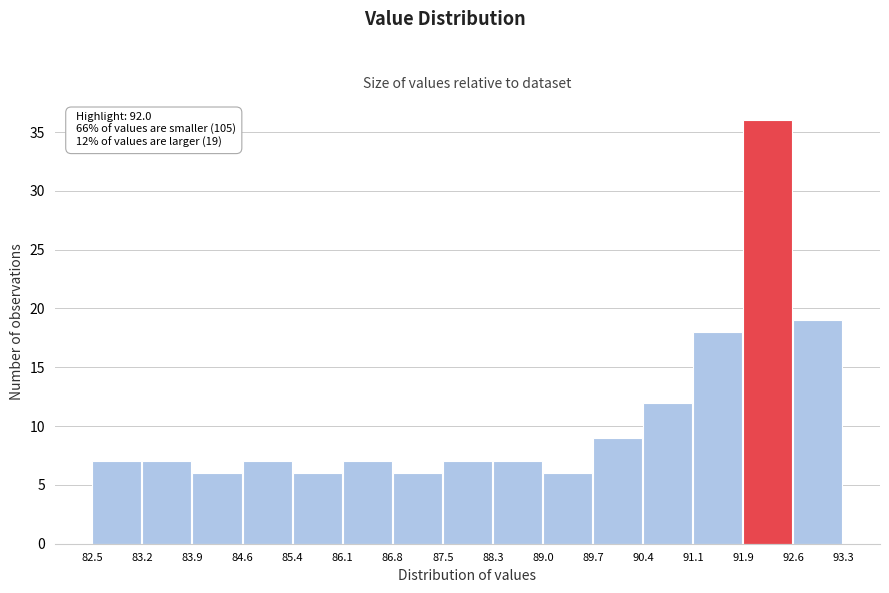

Over which range of the x-axis is the bar tallest?

91.9 to 92.6